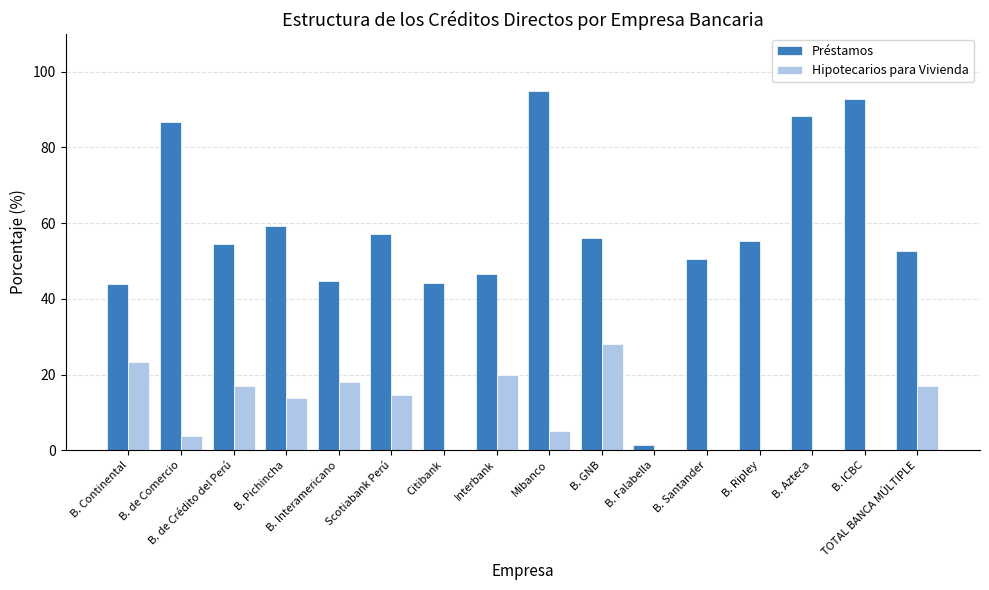

Which series has the largest total across all categories?

Préstamos